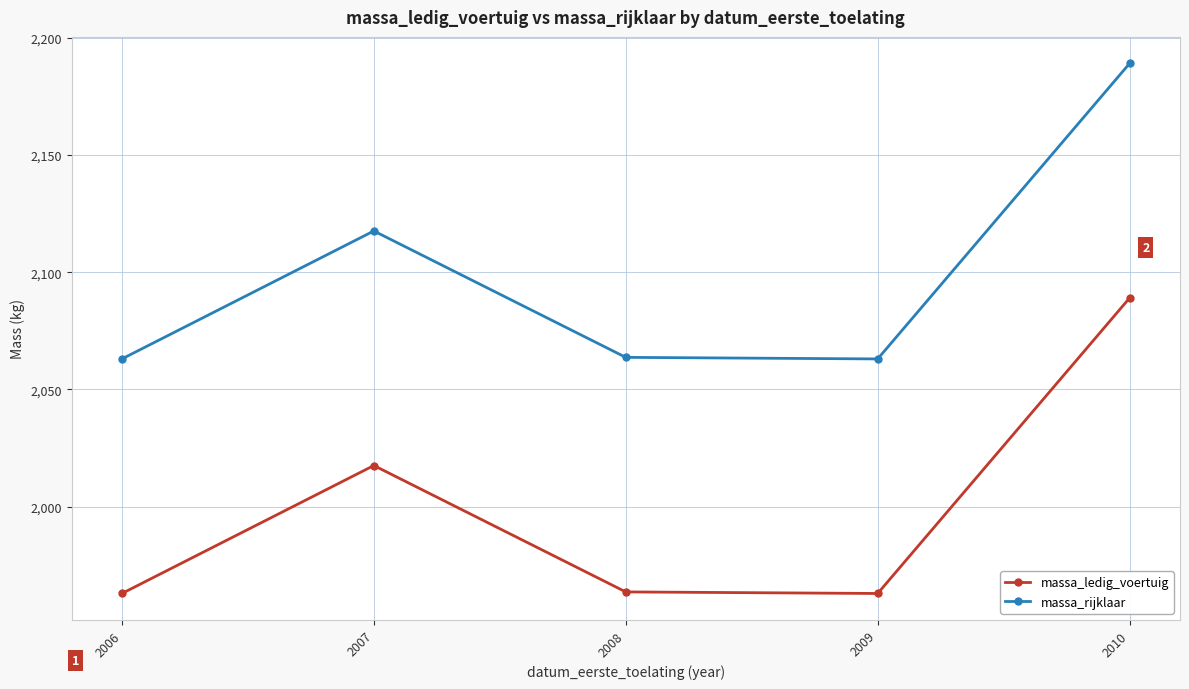

How many distinct data groups are displayed?

2